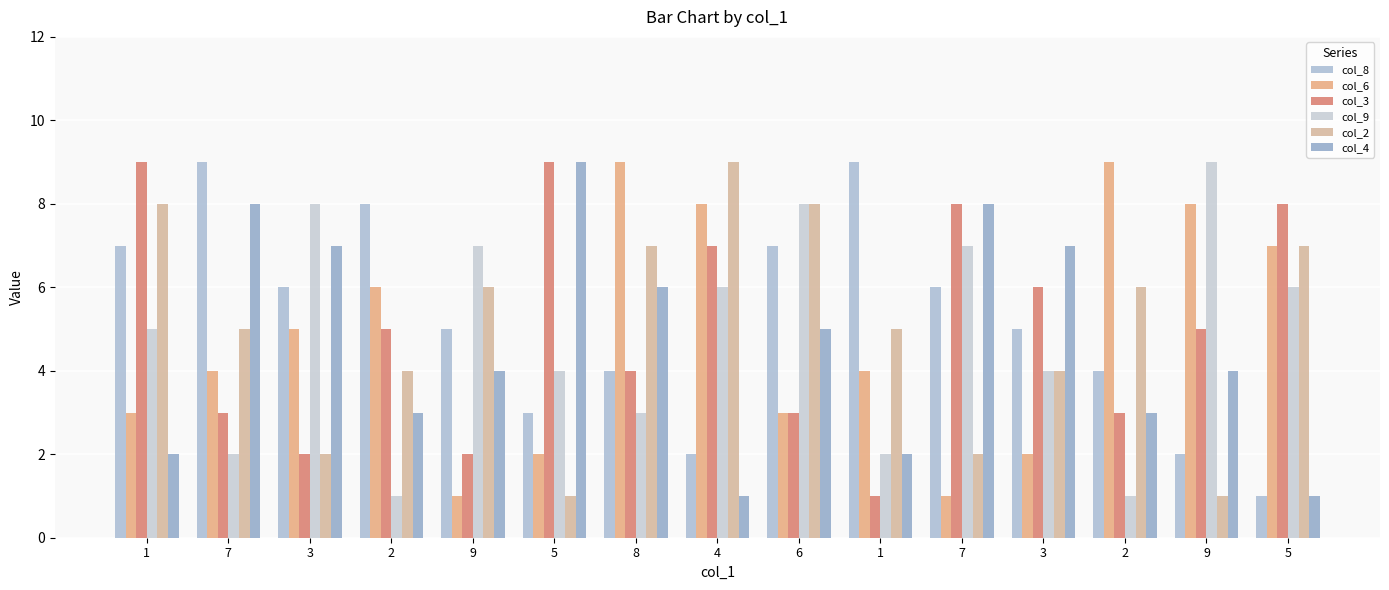

Rank the categories by col_9 value from lowest to highest.

2, 2, 7, 1, 8, 5, 3, 1, 4, 5, 9, 7, 3, 6, 9